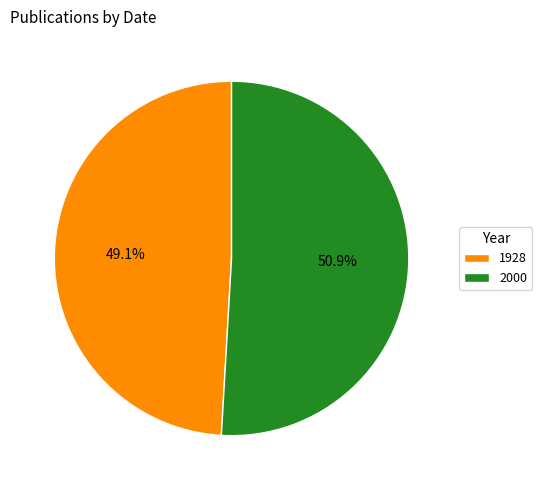

Is the sum of 2000 and 1928 greater than half?

Yes